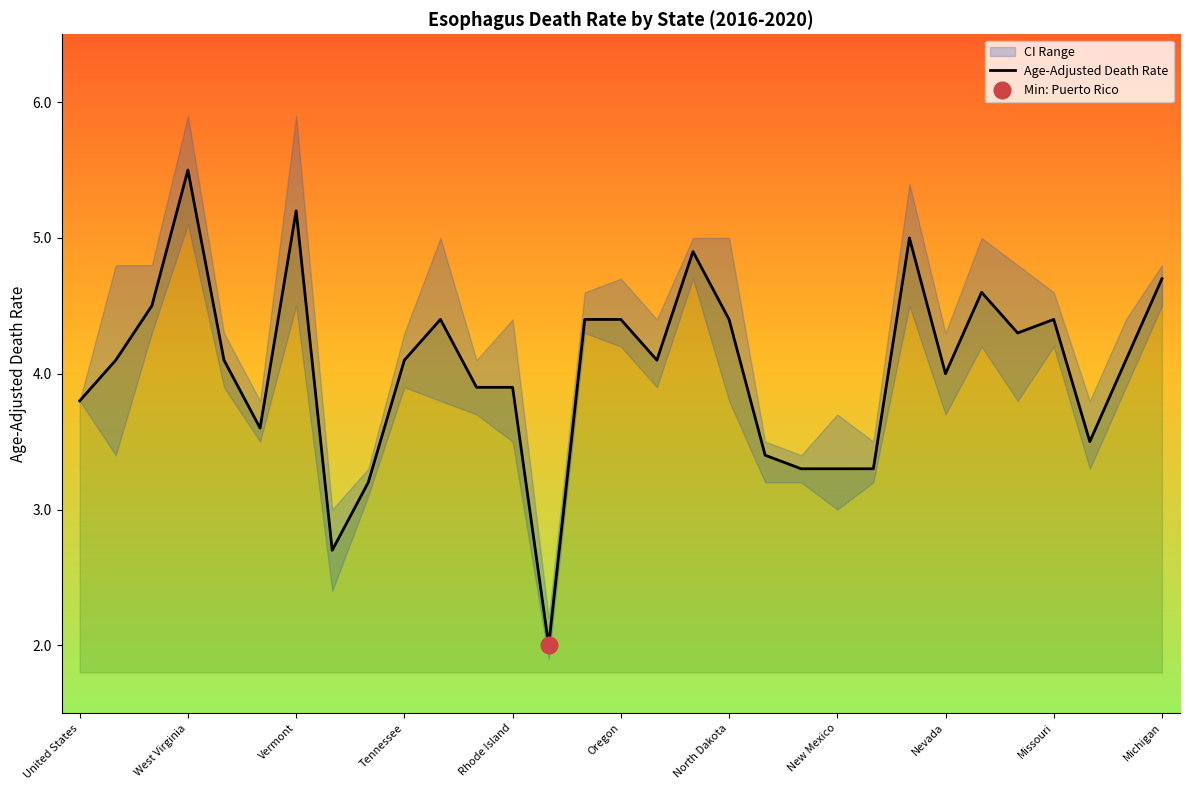

True or false: Age-Adjusted Death Rate has a value of 5.7 at United States.

False